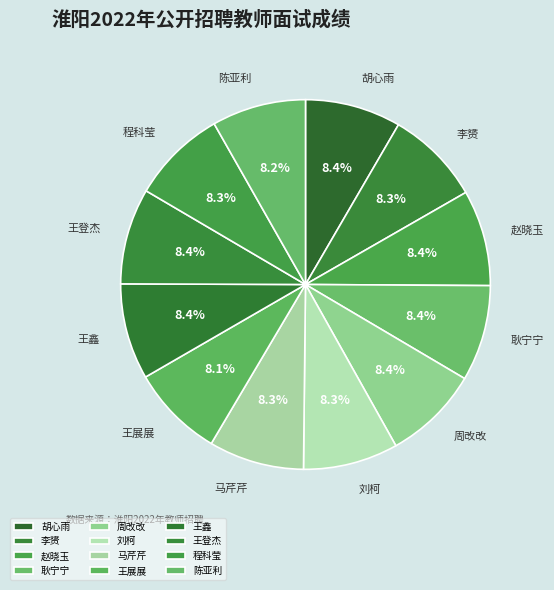

What is the ratio of the value at 程科莹 to the value at 马芹芹?

1.0